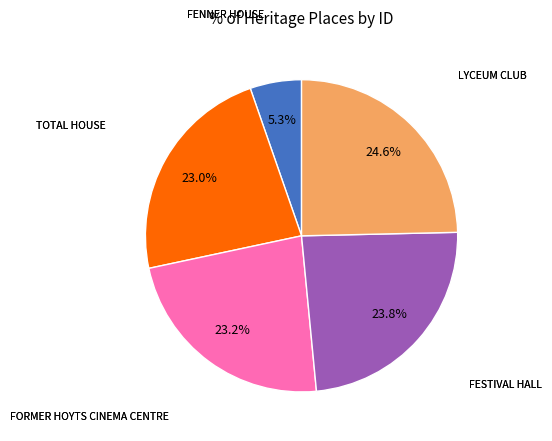

Does any single category account for the majority?

No